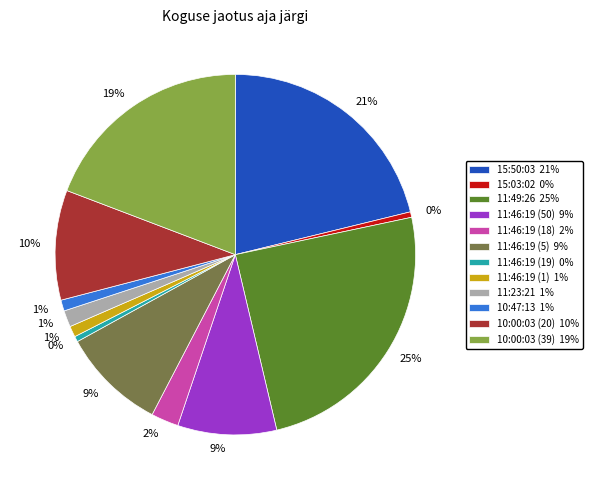

Combined, do 10:00:03 (20) and 11:46:19 (50) account for over 50%?

No